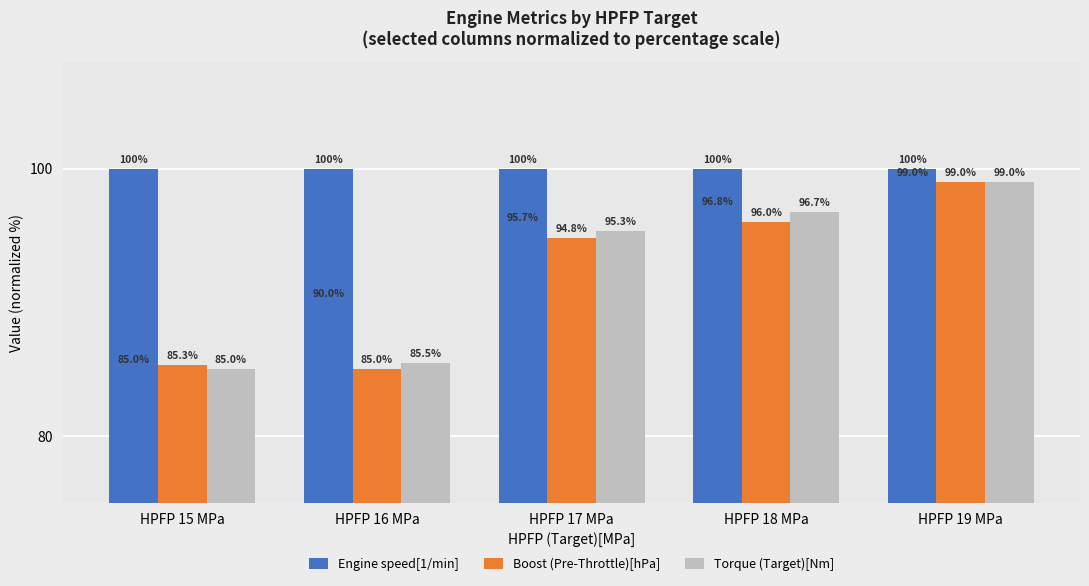

What are all the series names shown in the legend?

Engine speed[1/min], Boost (Pre-Throttle)[hPa], Torque (Target)[Nm]